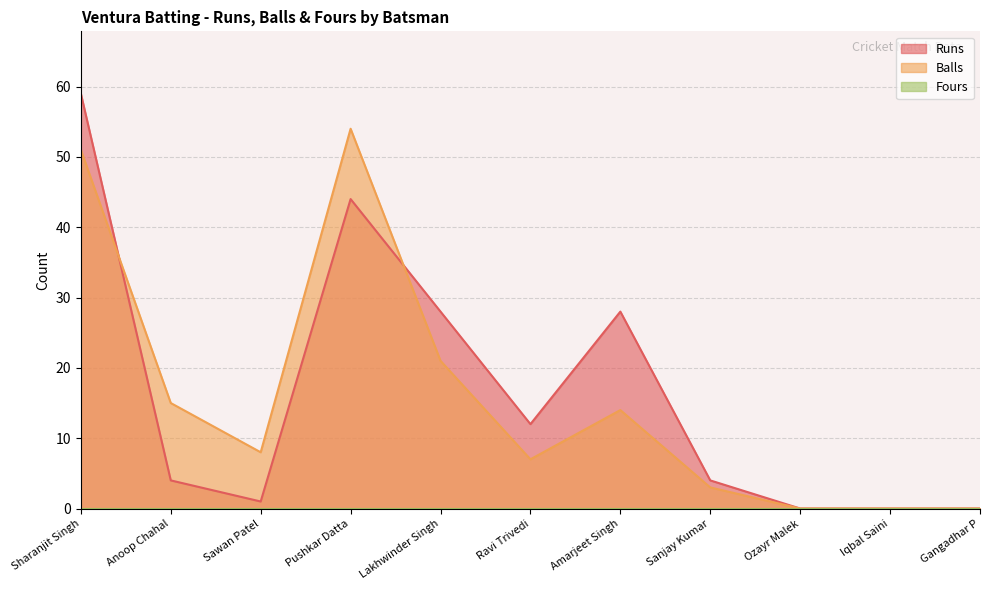

Where is the first local minimum for Runs?

Sawan Patel